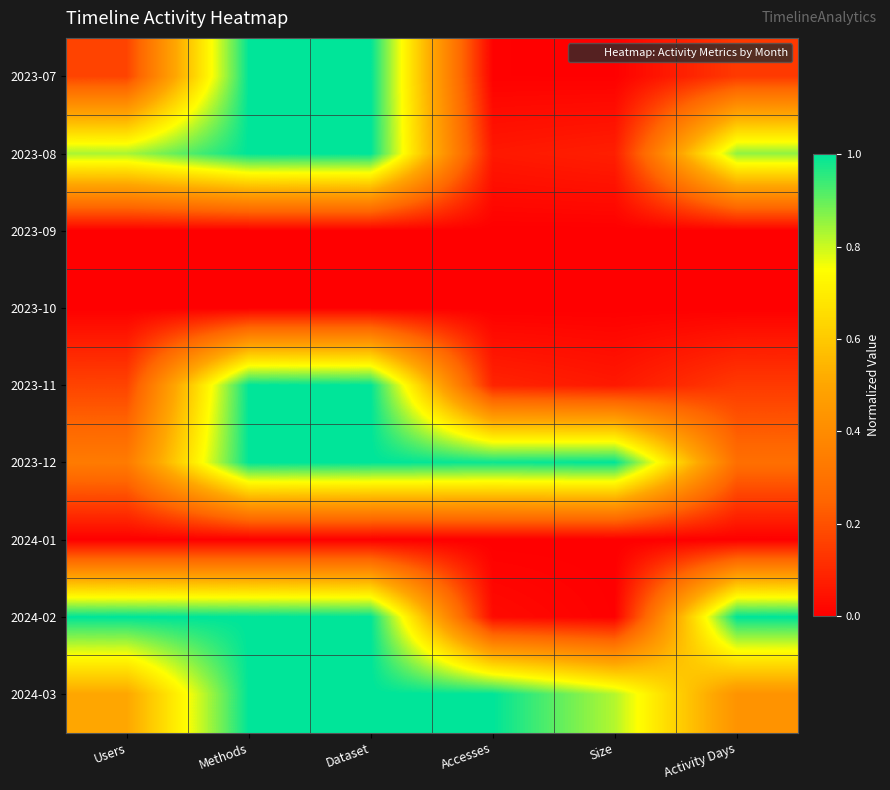

At how many categories does at least one series exceed 0?

6